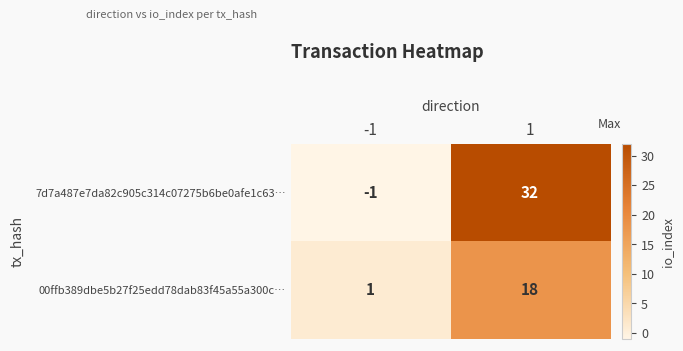

What is the maximum value shown in the chart?

32